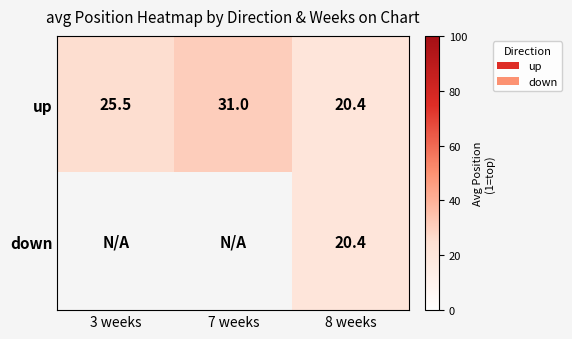

Is it true that up equals 52.0 at 7 weeks?

False